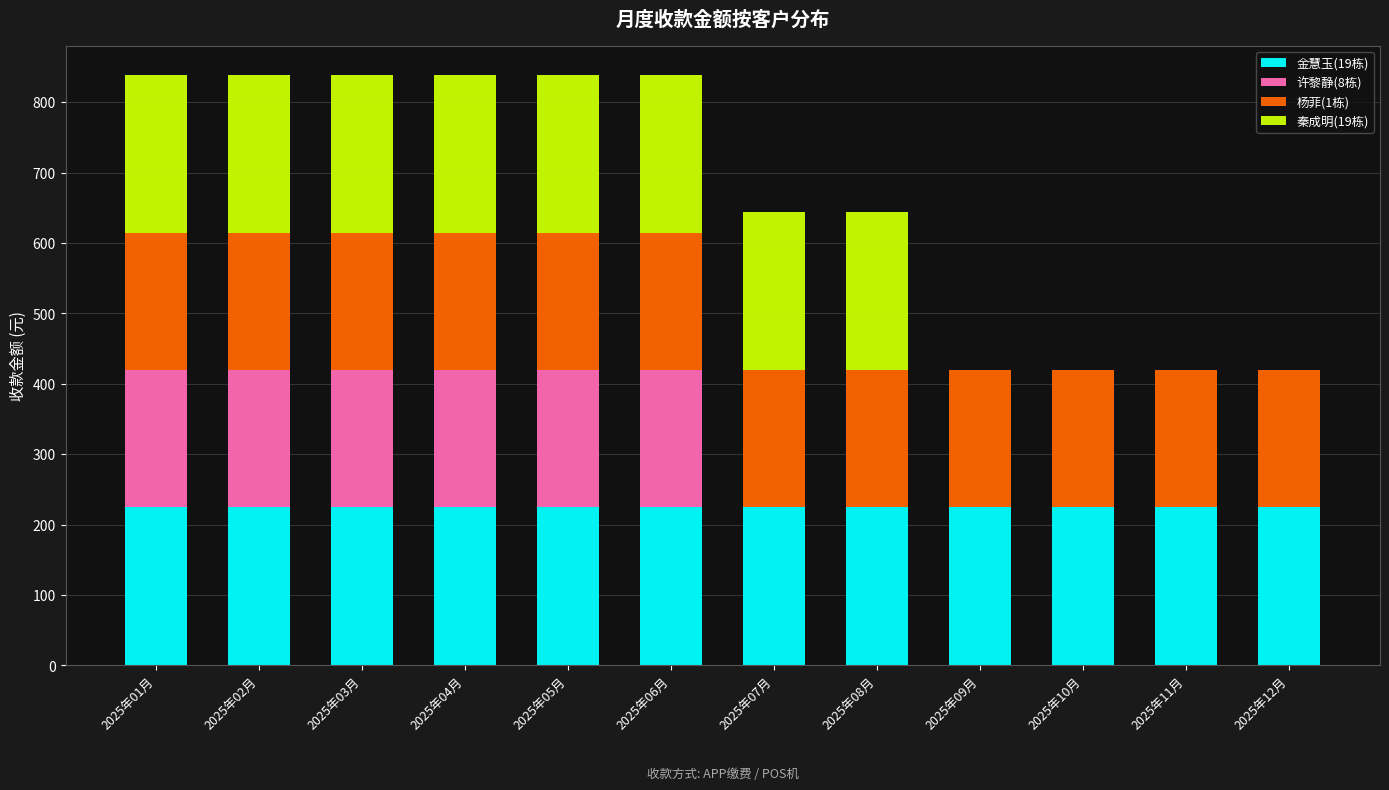

What is the sum of the 杨菲(1栋) values at 2025年08月 and 2025年03月?

389.0